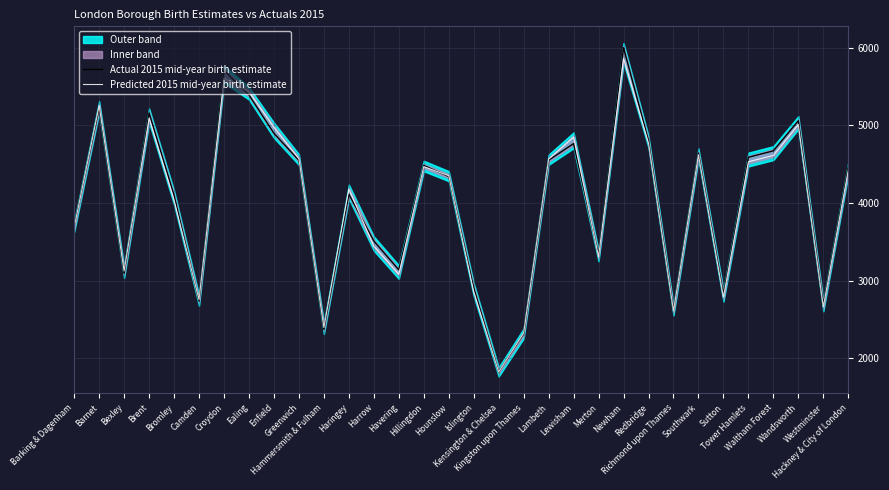

Between which two adjacent categories do Actual 2015 mid-year birth estimate and Predicted 2015 mid-year birth estimate first intersect?

Barking & Dagenham and Barnet